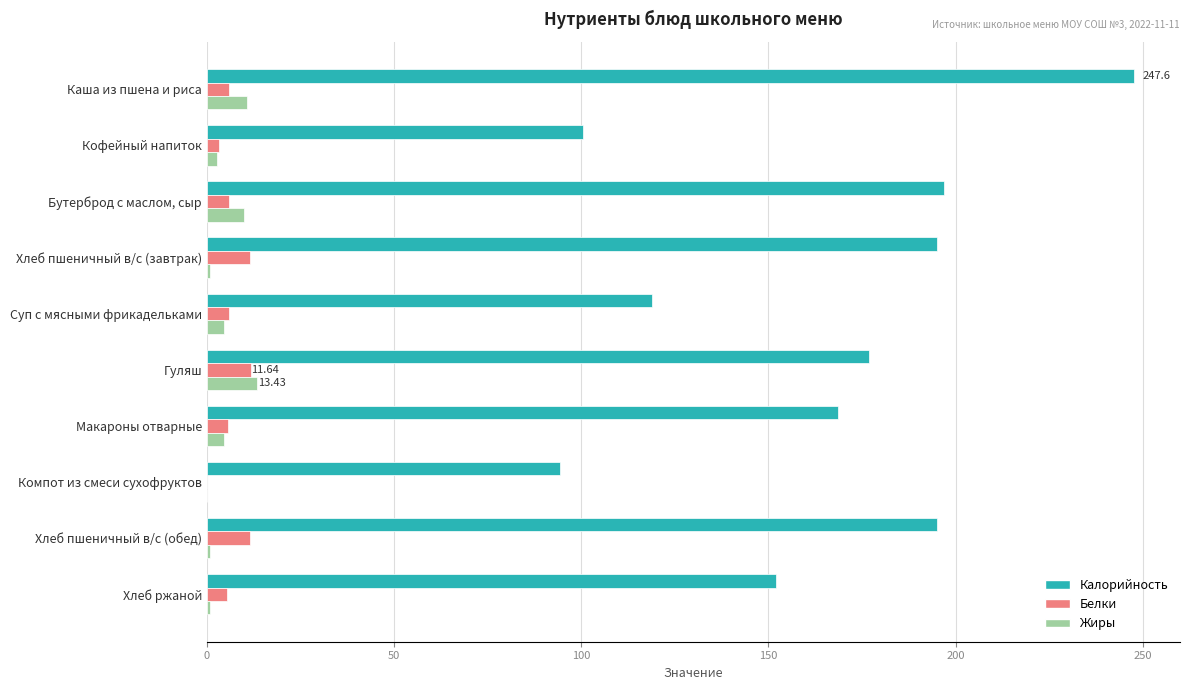

Which series changed the most between Кофейный напиток and Макароны отварные?

Калорийность